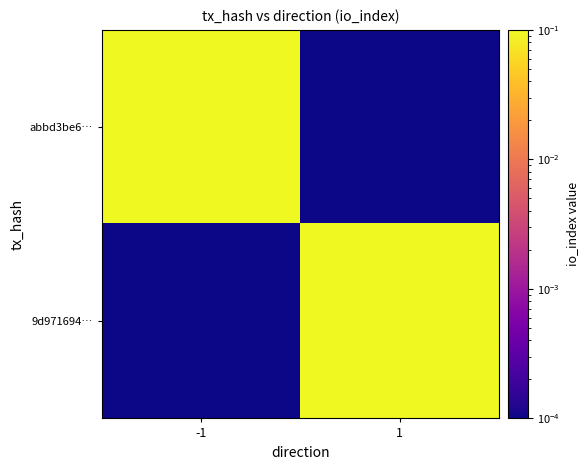

How many distinct data groups are displayed?

2